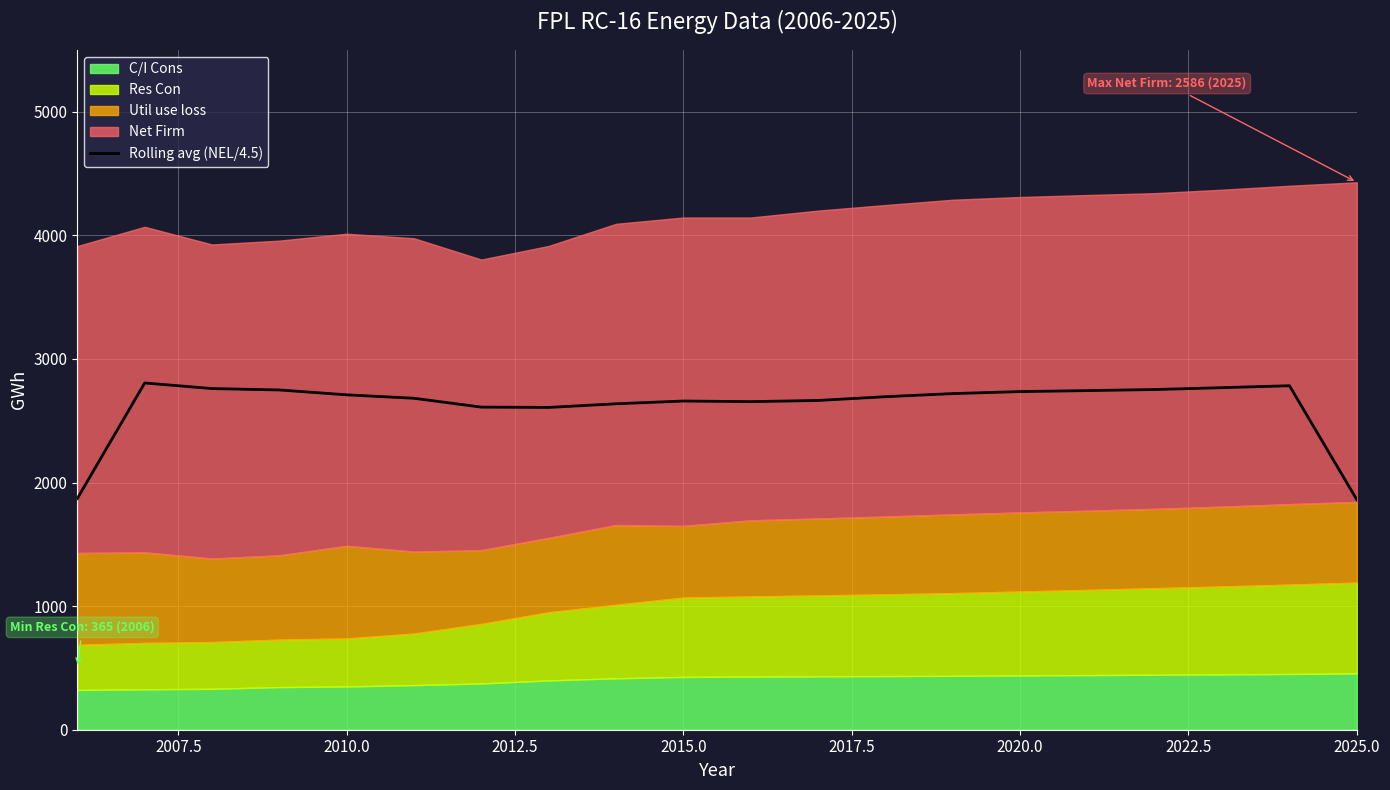

What is the maximum value for Rolling avg (NEL/4.5)?

2805.5